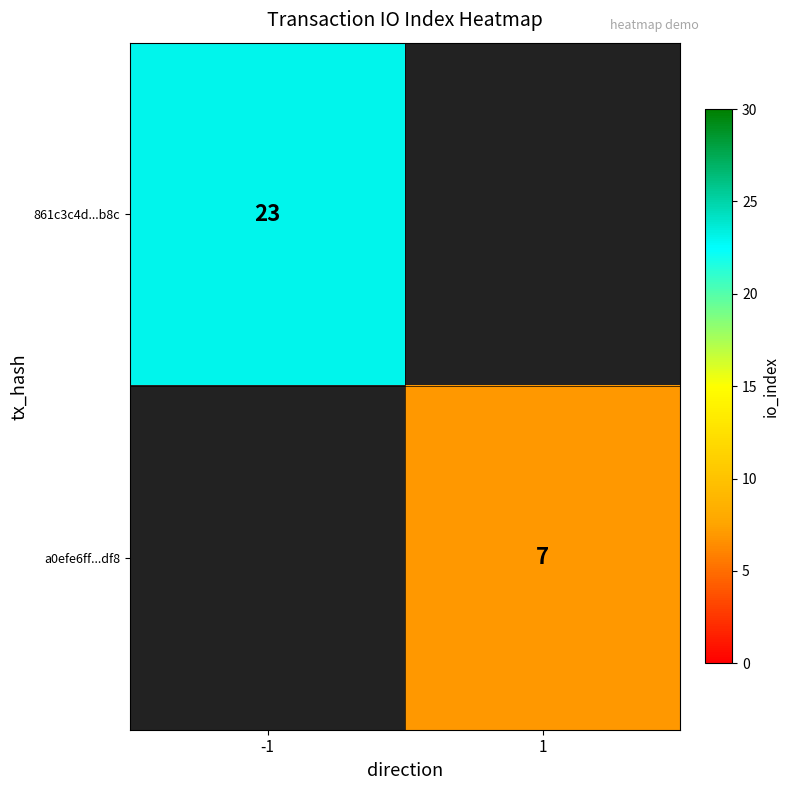

The 861c3c4d...b8c series shows 23 at -1. True or false?

True